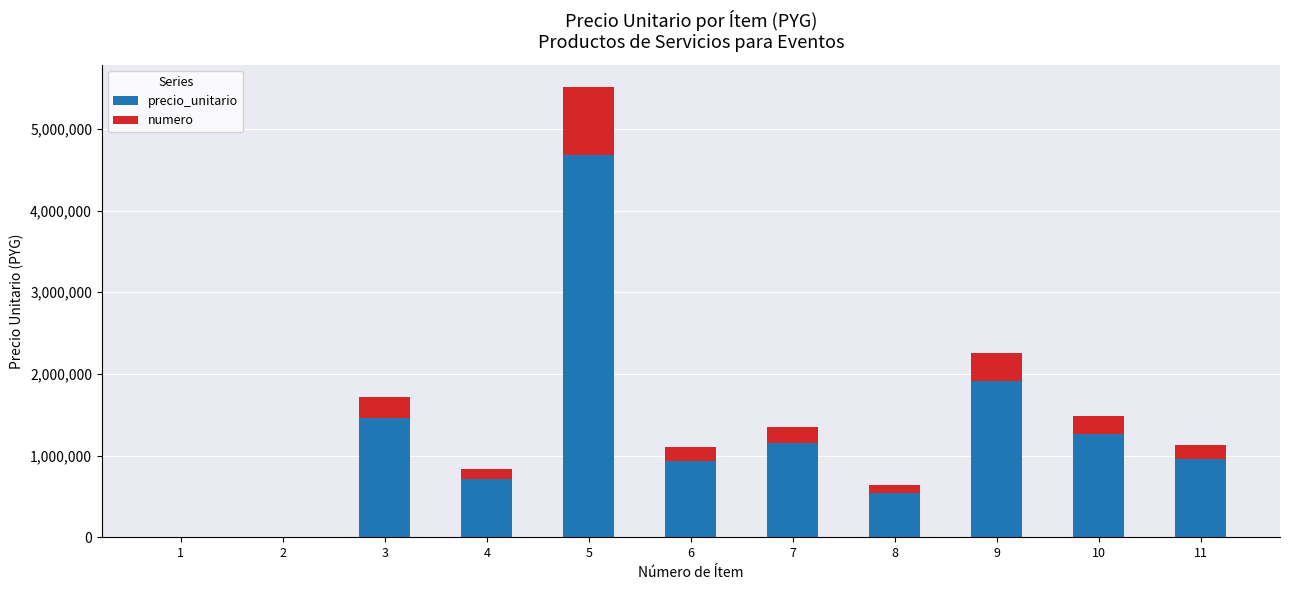

What is the maximum value for precio_unitario?

4683500.0